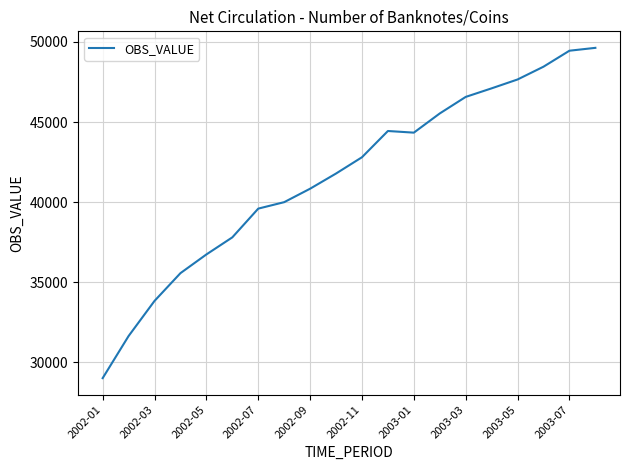

Is this an area chart (filled region under the line)?

No